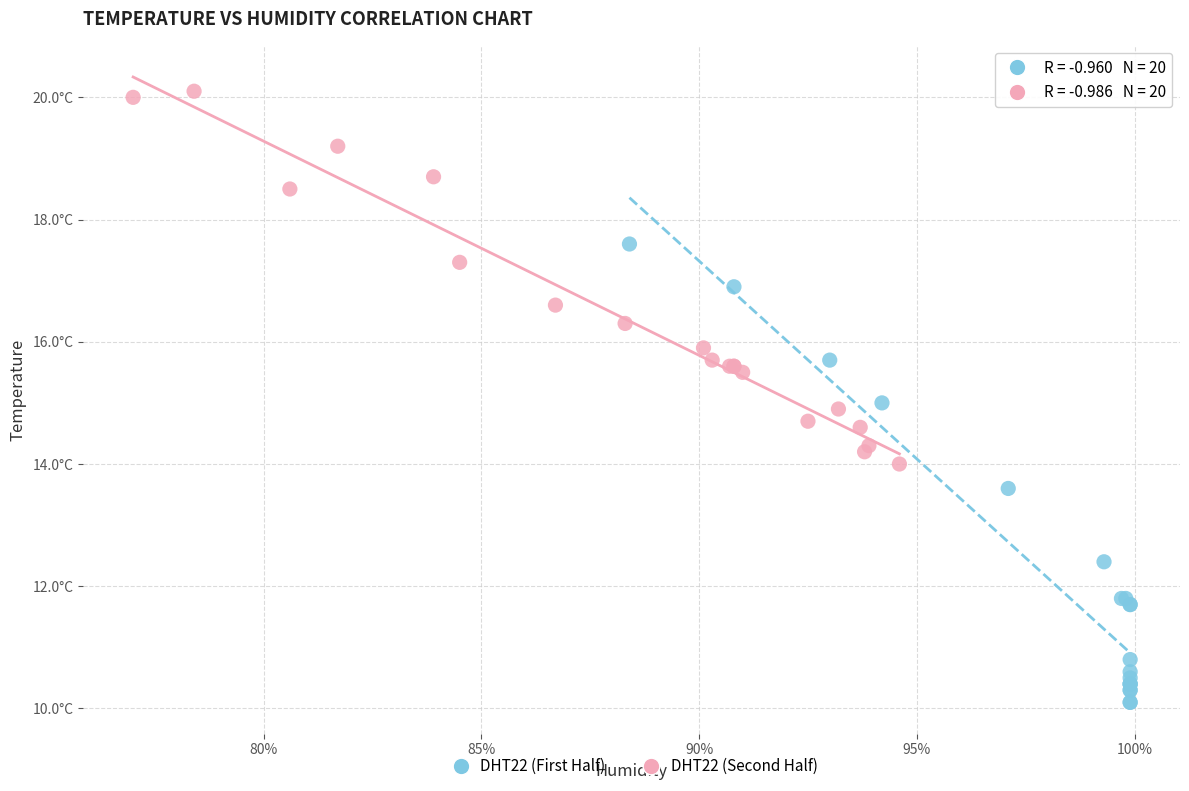

What are all the series names shown in the legend?

DHT22 (First Half), DHT22 (Second Half)